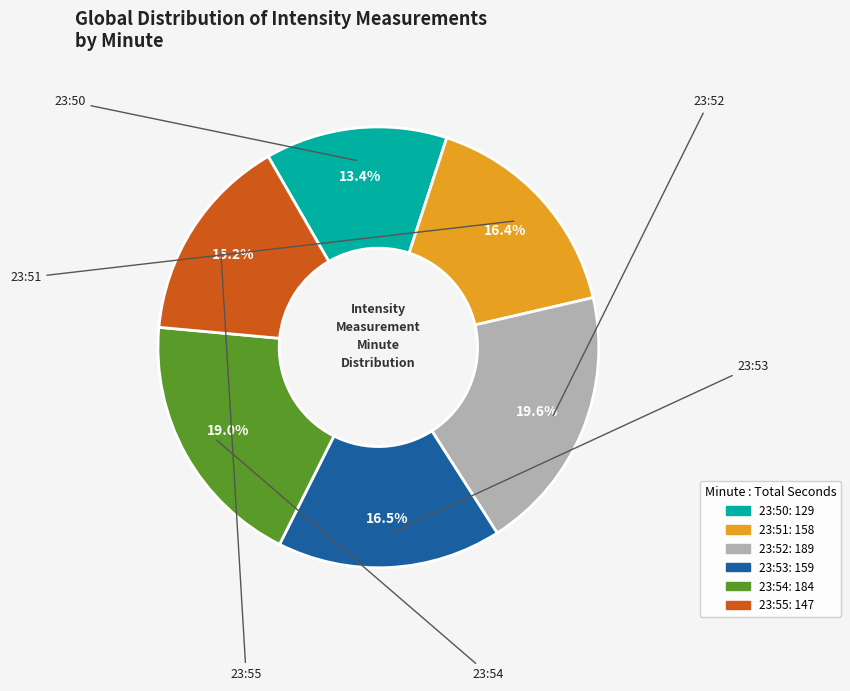

Is it true that 23:55 is 7% of the pie?

False